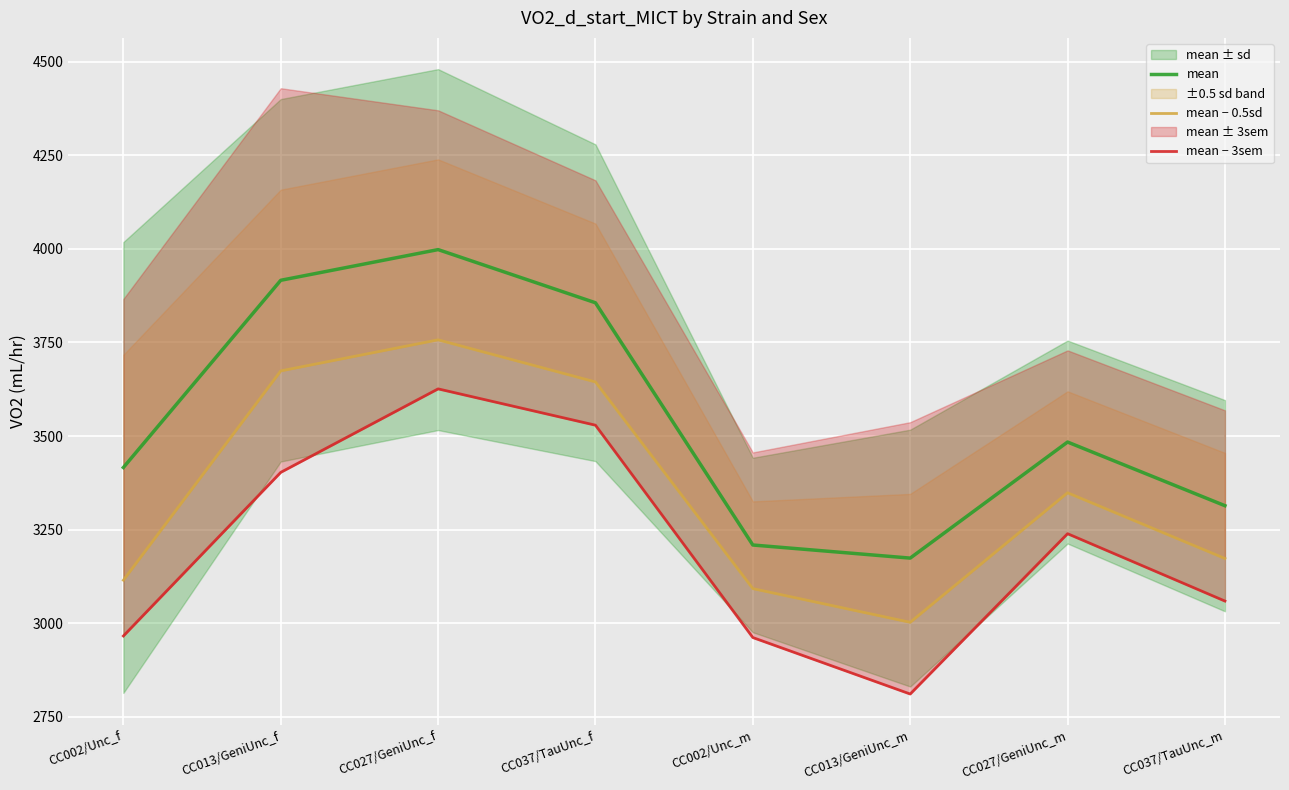

Between CC013/GeniUnc_f and CC002/Unc_m, which is larger?

CC013/GeniUnc_f